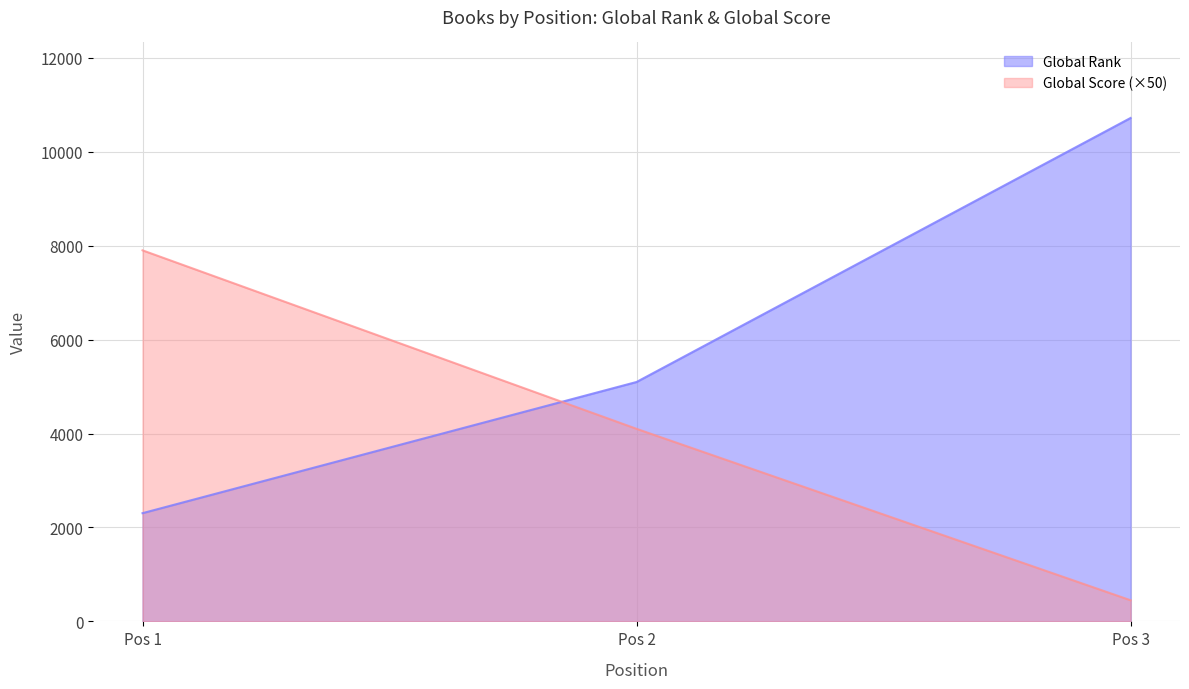

How many categories are shown in the chart?

3